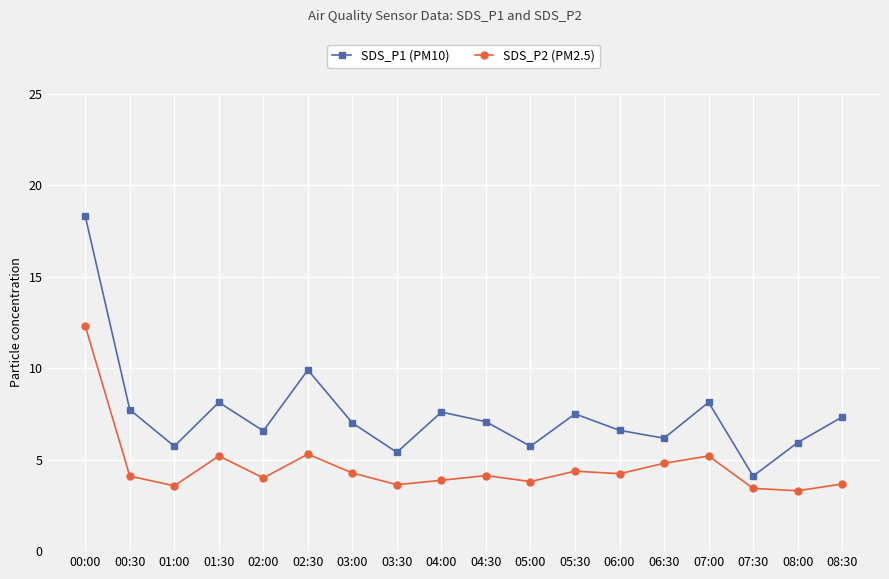

What is the minimum value shown in the chart?

3.3